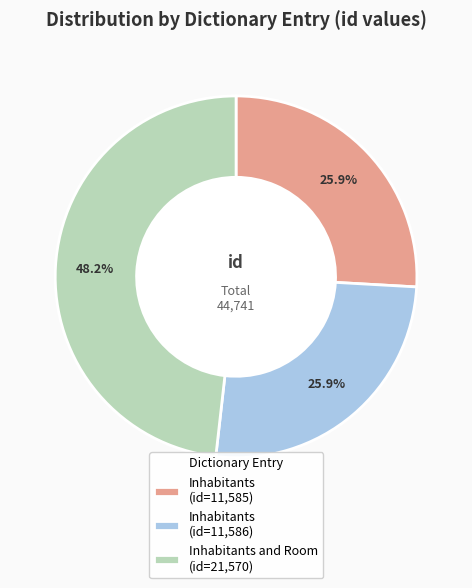

Which category has the biggest portion of the pie?

Inhabitants and Room (id=21,570)